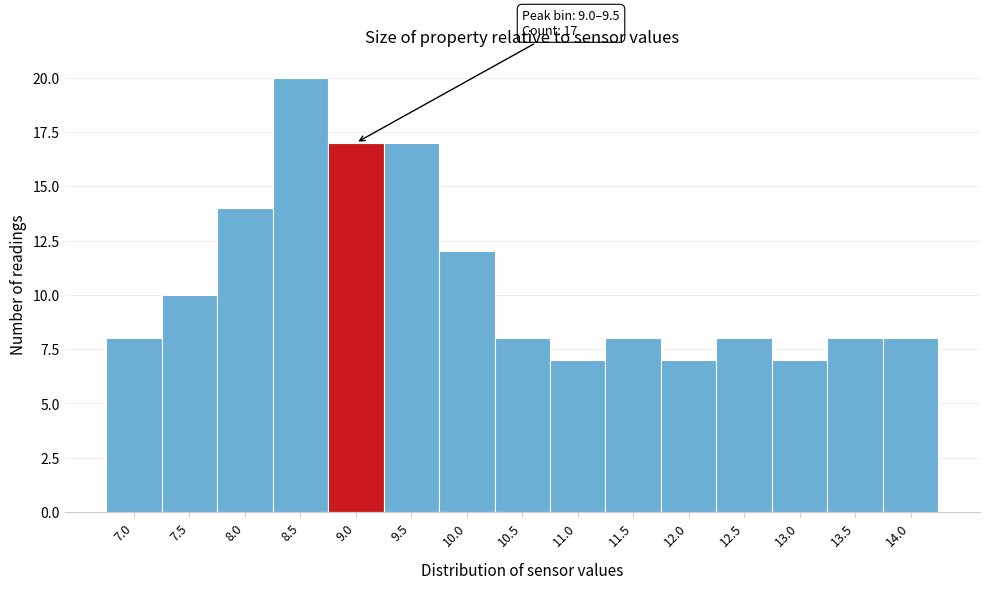

Reading right to left, what are all the values shown in this chart?

8	8	7	8	7	8	7	8	12	17	17	20	14	10	8